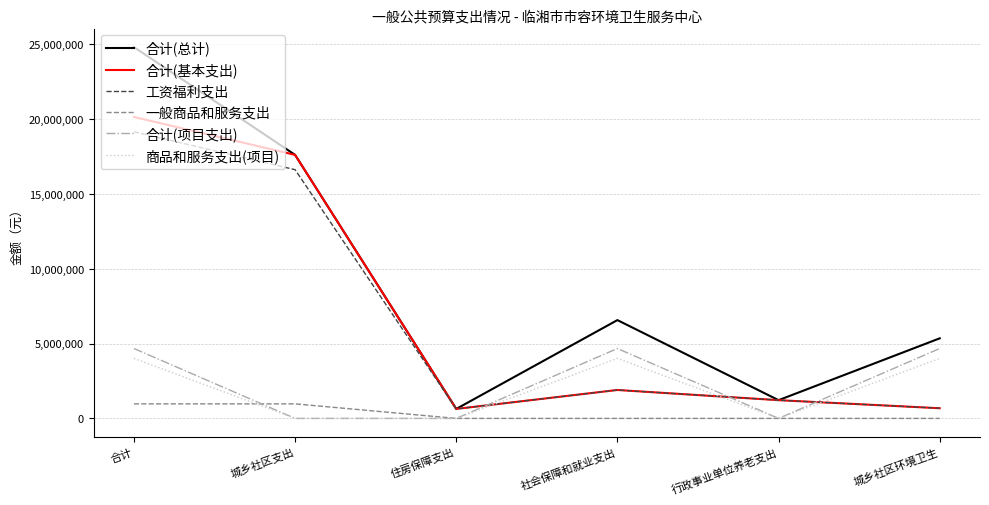

Is the value of 合计(项目支出) at 社会保障和就业支出 greater than the value of 合计(基本支出) at 城乡社区支出?

No